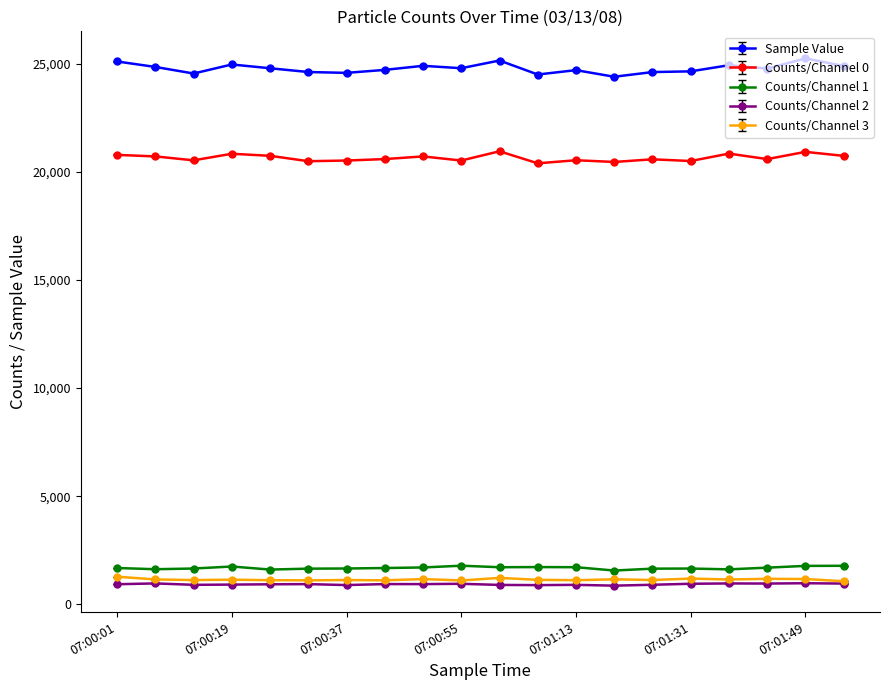

True or false: Sample Value has more than 1 interior local peaks.

True